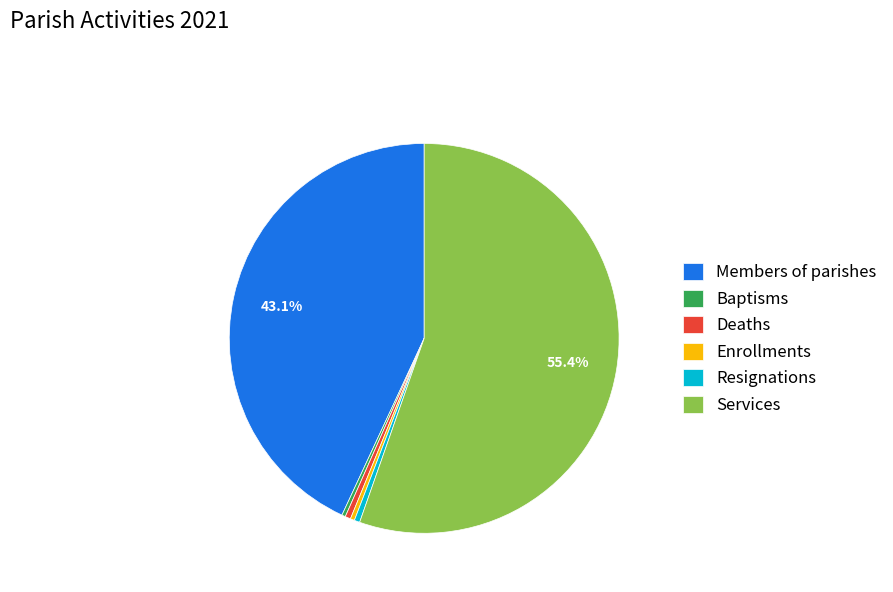

To the nearest percent, what portion does Deaths represent?

0%